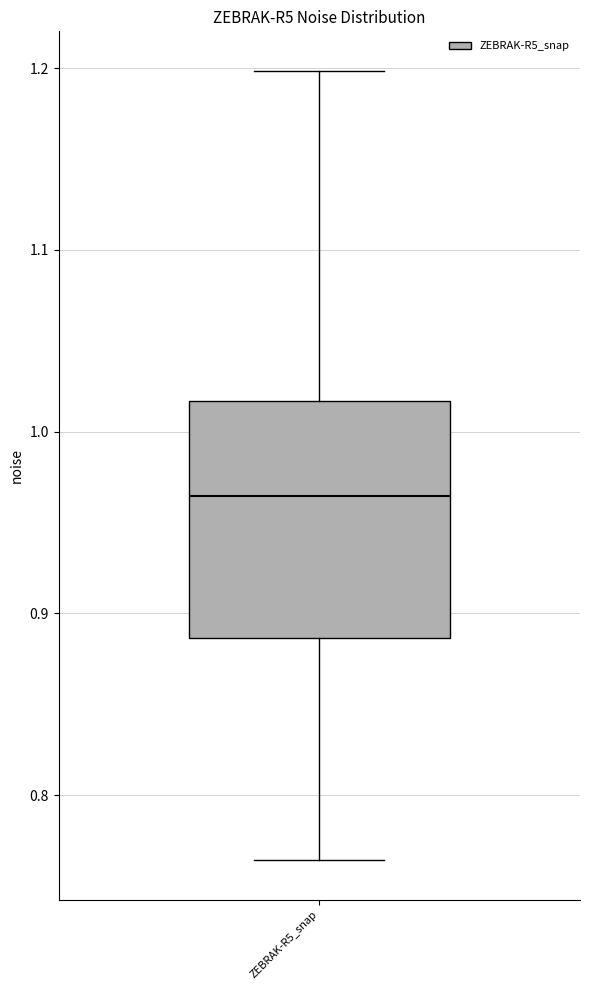

Where is the lower edge of the box for ZEBRAK-R5_snap on the y-axis? The values are not printed on the chart, so give them approximately, as read against the axis.

0.89